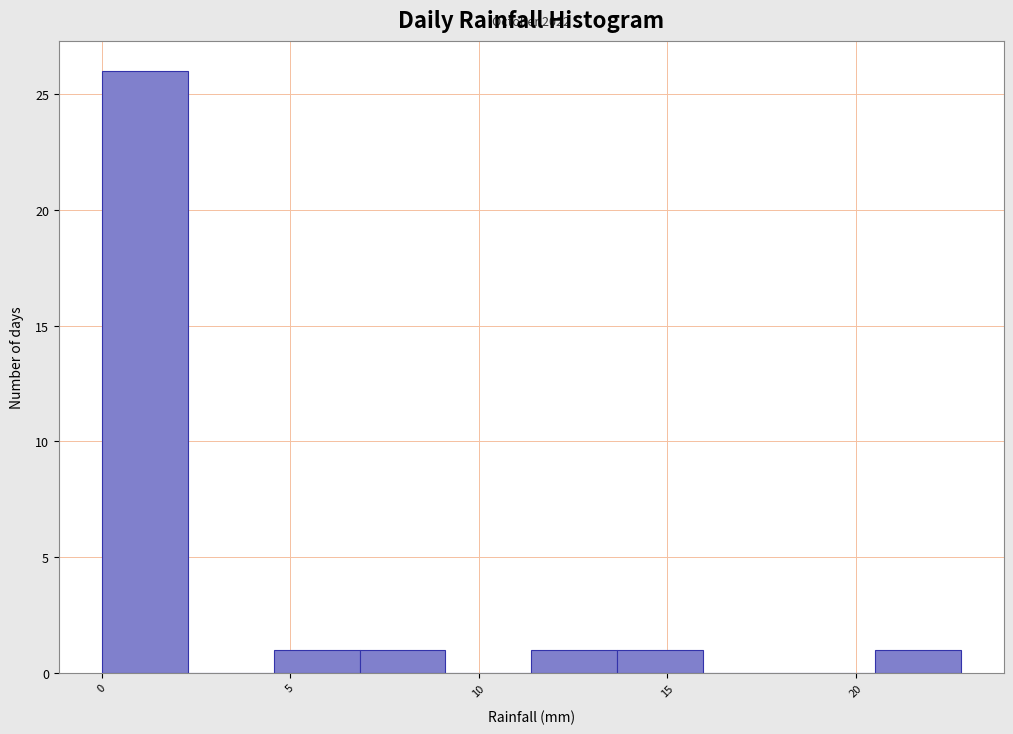

Which range on the x-axis has the tallest bar?

0.0 to 2.5